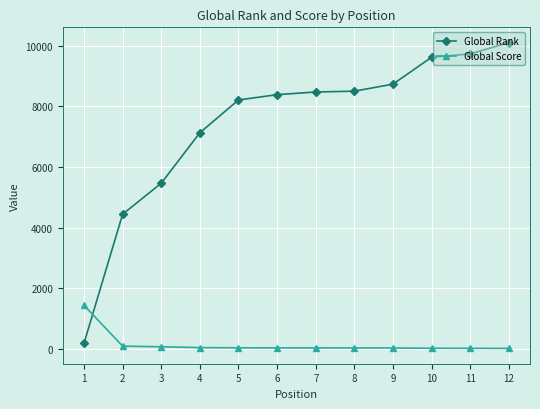

True or false: Global Score and Global Rank cross at least once.

True